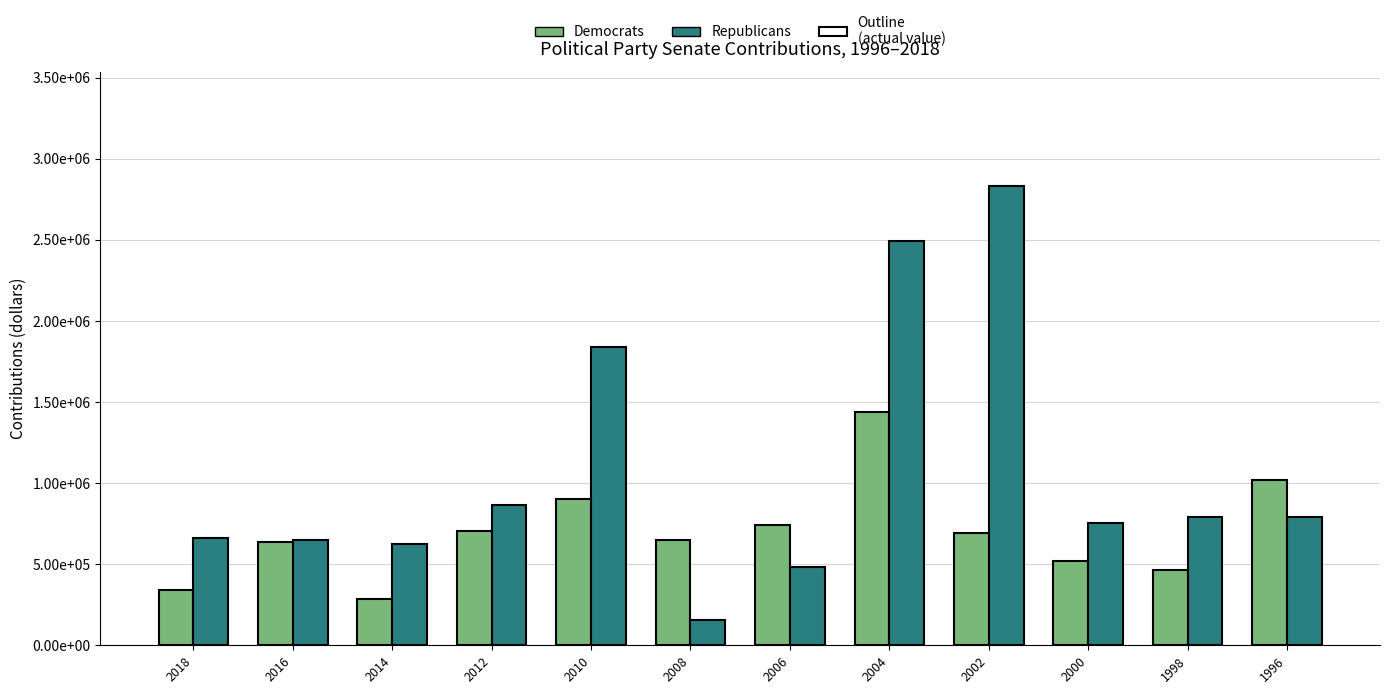

At which label does Democrats first exceed 689325?

2012